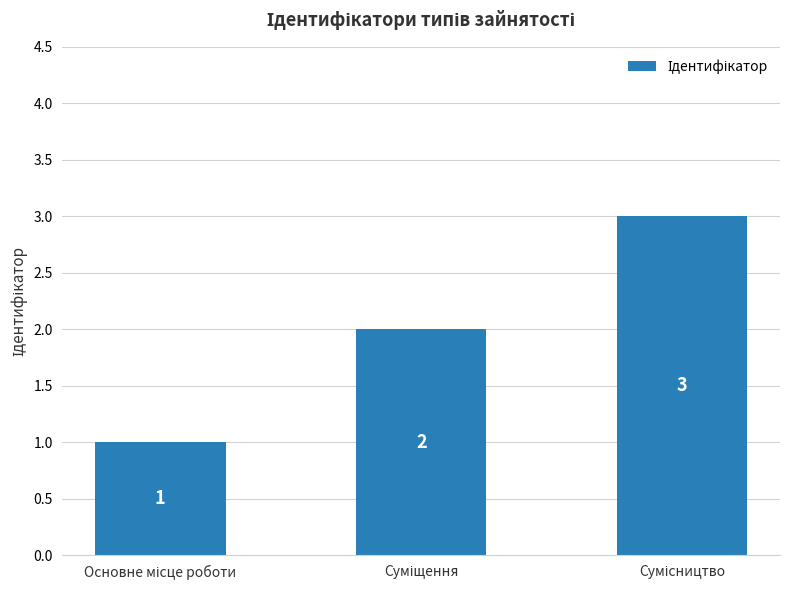

What is the value of the 3rd bar from the left?

3